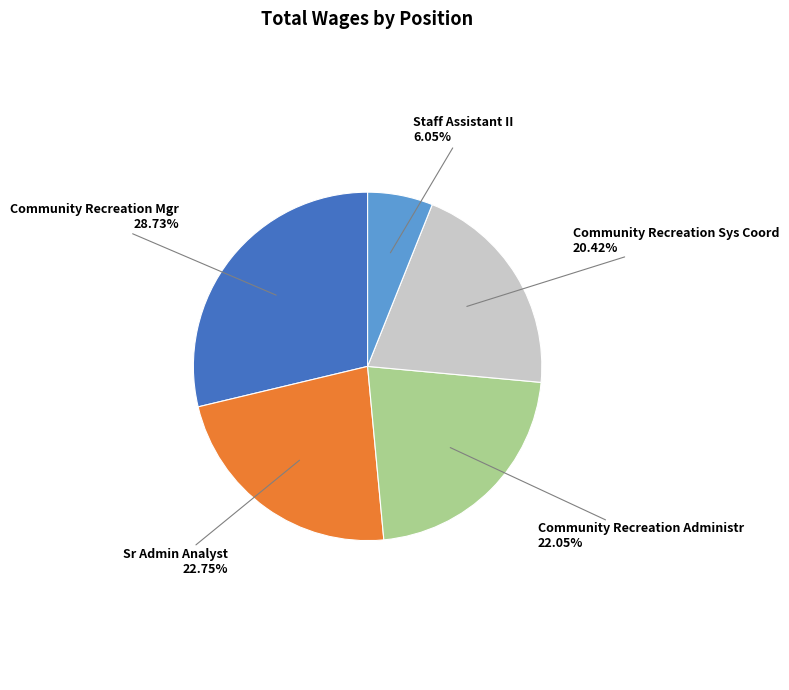

Does any single category account for the majority?

No